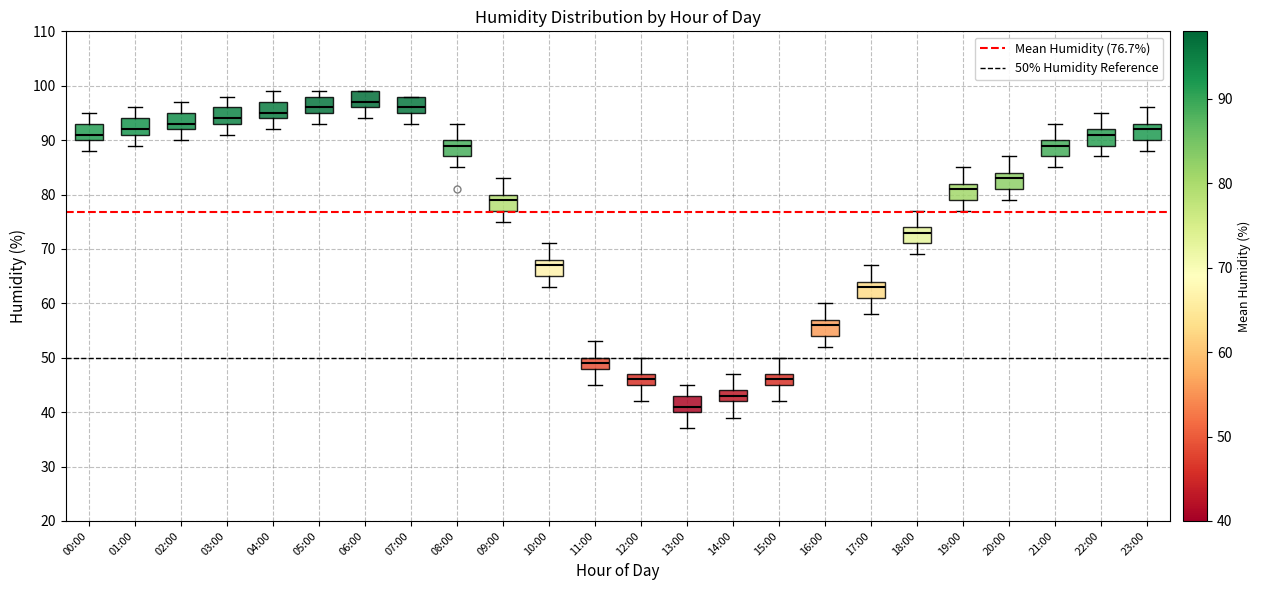

Which box has the highest median line?

06:00